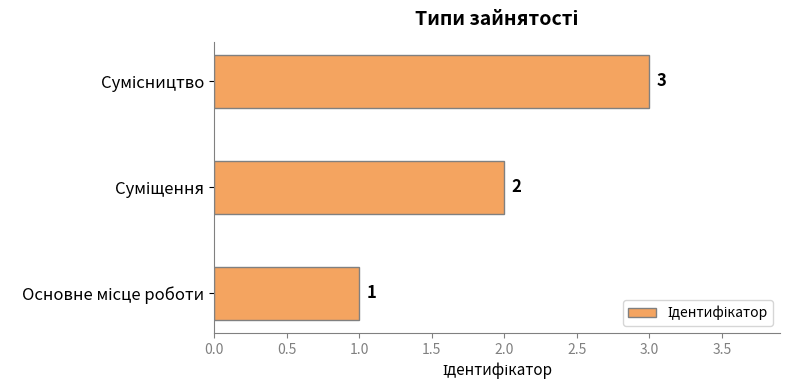

Are the bars grouped side by side (vs. stacked)?

No